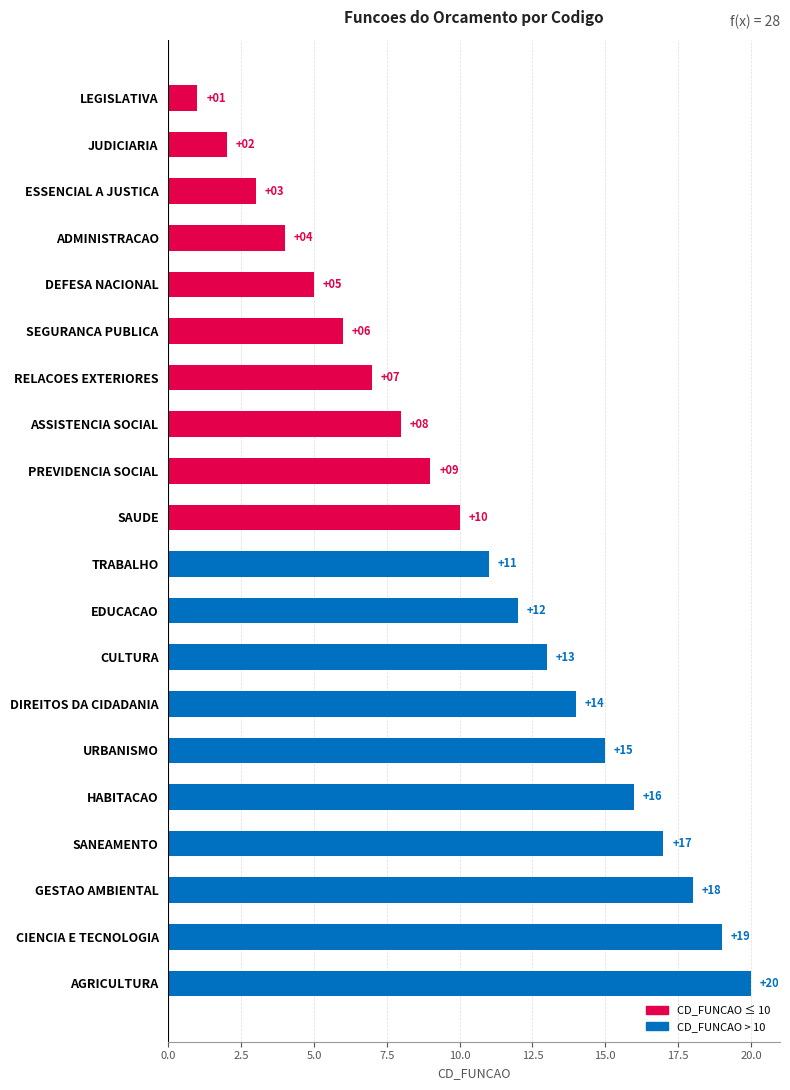

How many values are below 11?

10